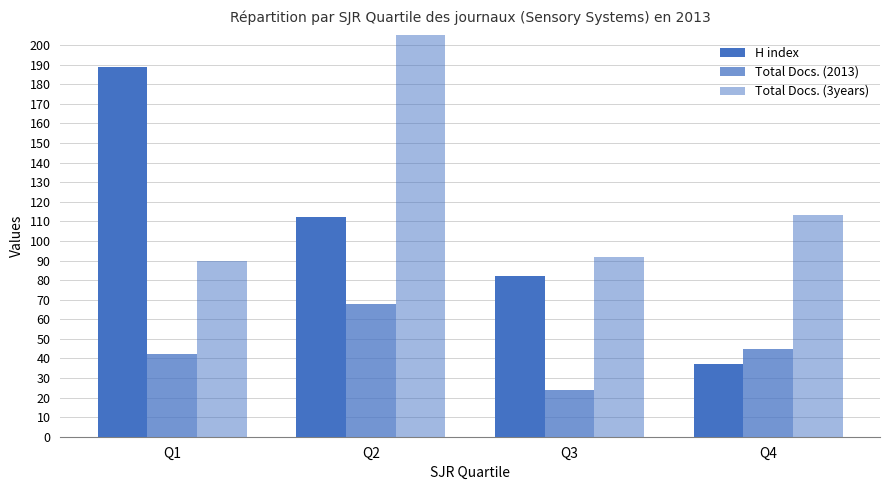

At Q3, list the series in order from smallest to largest.

Total Docs. (2013), H index, Total Docs. (3years)